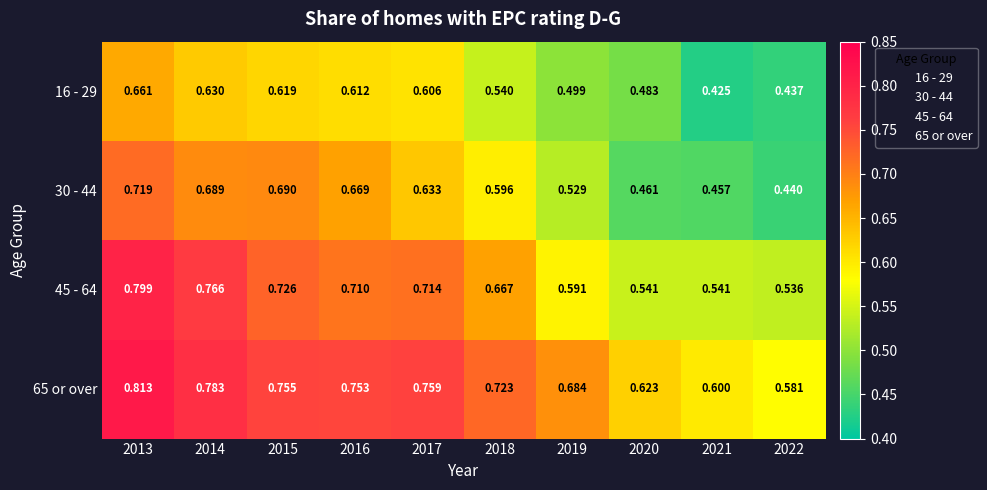

What is the spread (max minus min) of values at 2017?

0.2